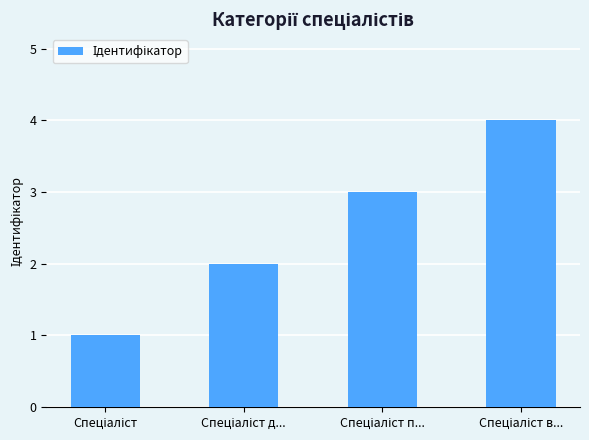

What is the greatest value displayed?

4